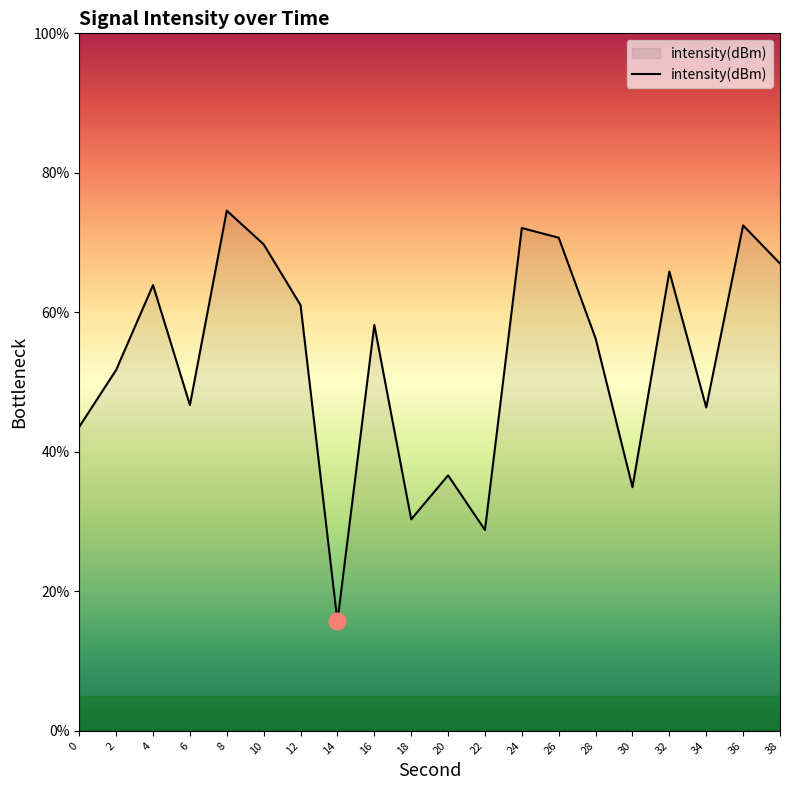

What is the difference between the maximum and second lowest values?

45.8